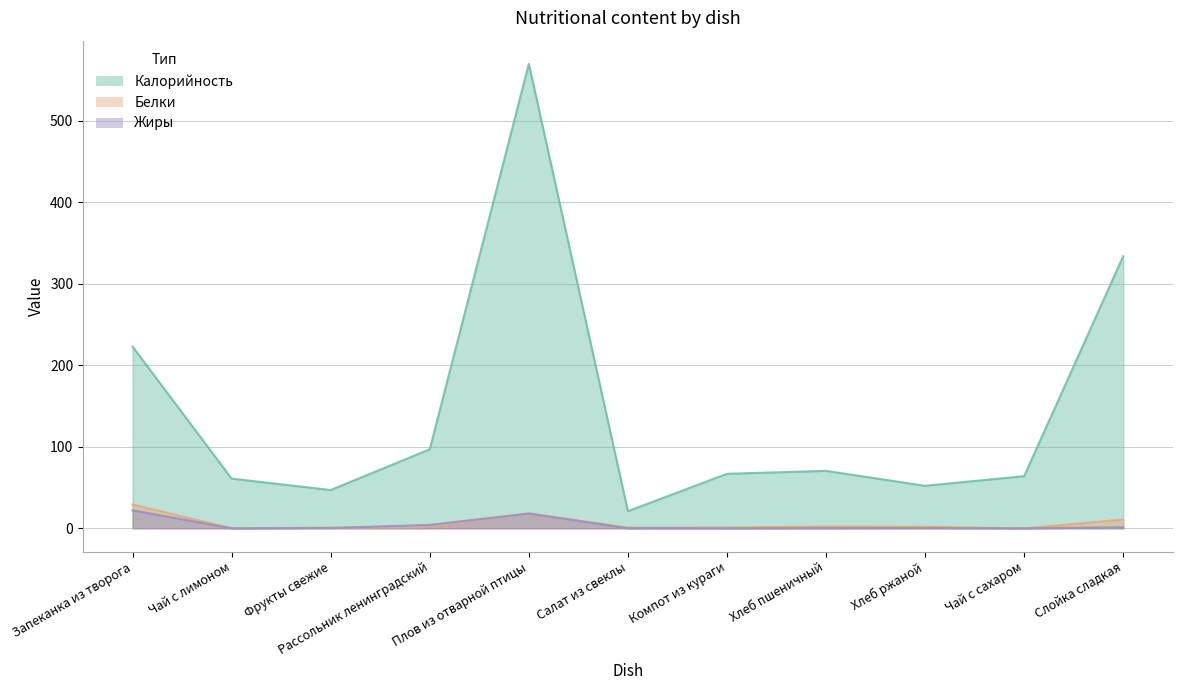

True or false: Калорийность and Жиры intersect in this chart.

False